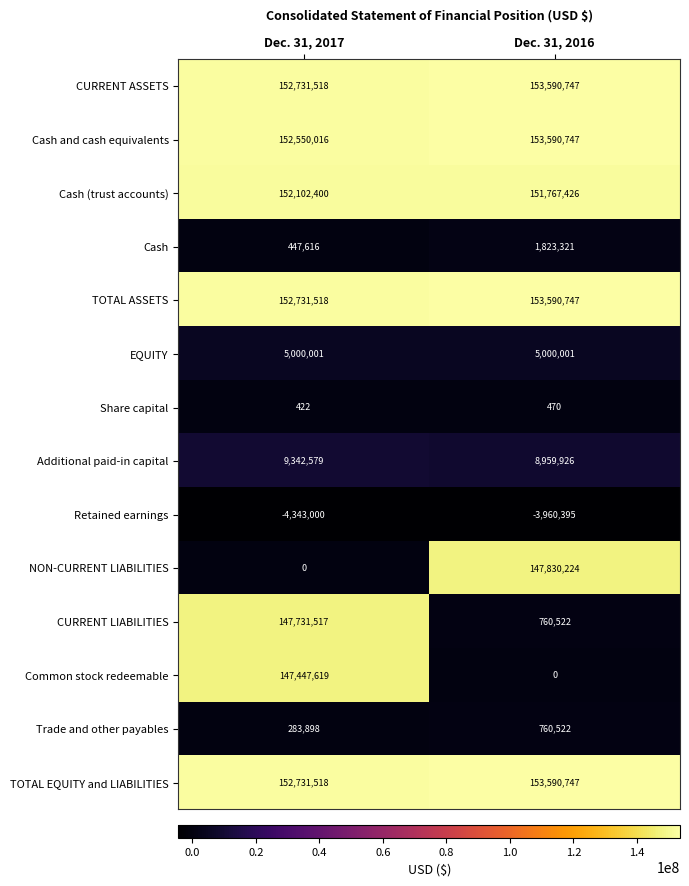

What is the total value across all series at Dec. 31, 2016?

927305005